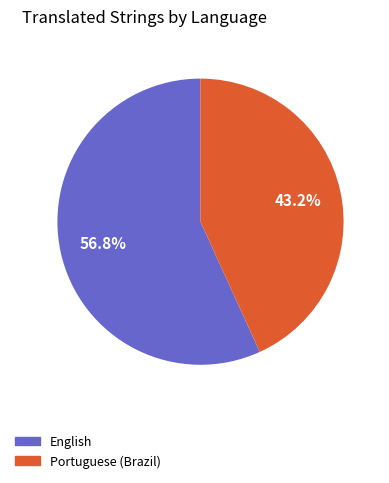

What is the smallest slice in the pie chart?

Portuguese (Brazil)